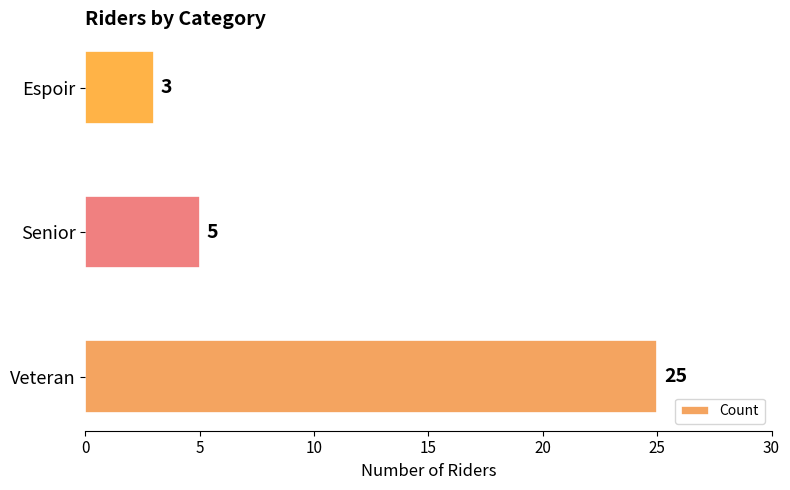

Reading bottom to top, extract all data points from this chart.

25	5	3